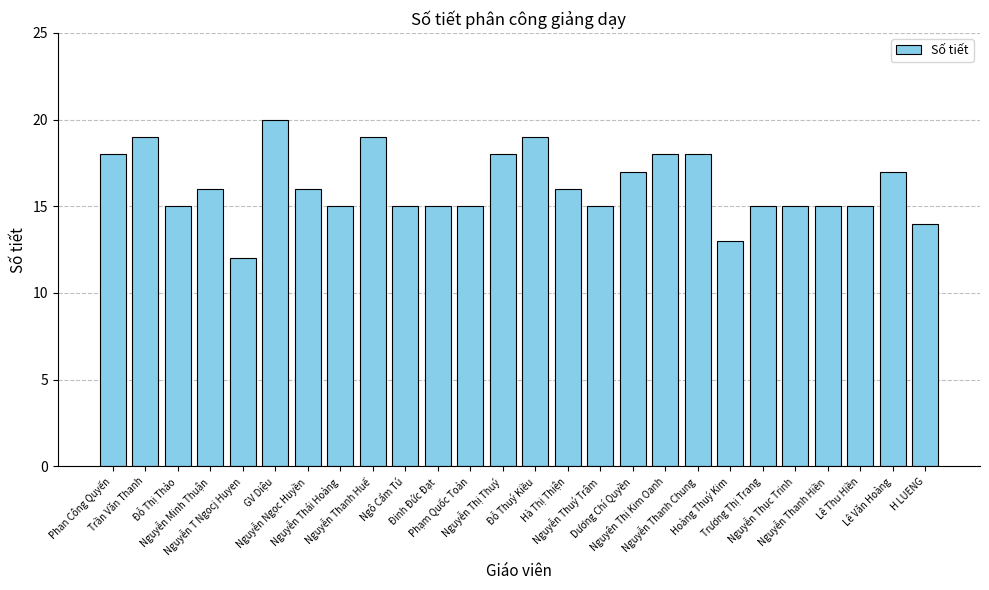

Does the chart contain any negative values?

No